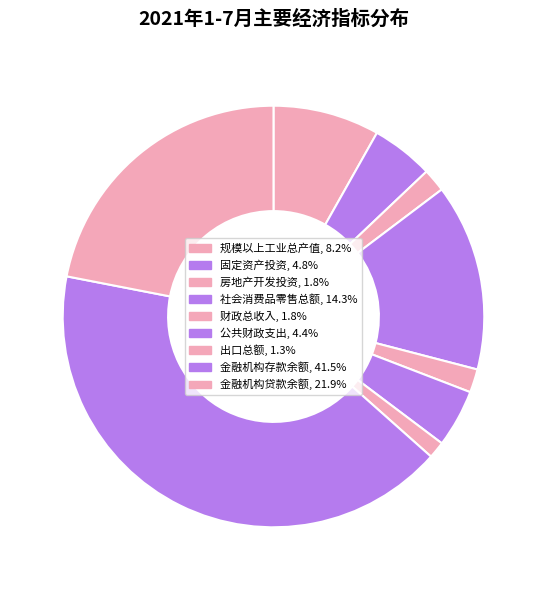

Is it true that 公共财政支出 is 4% of the pie?

True